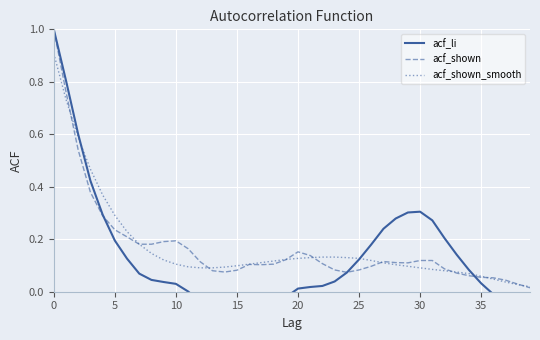

What is the maximum value shown in the chart?

1.0